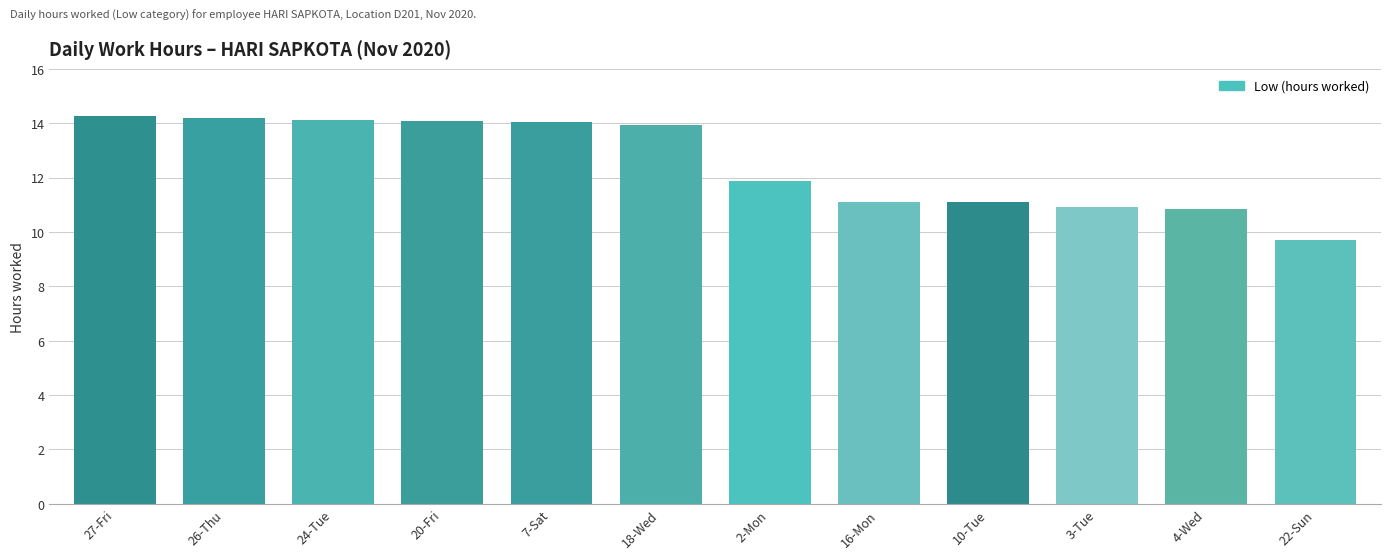

True or false: the data shows 14.0 at 7-Sat.

True